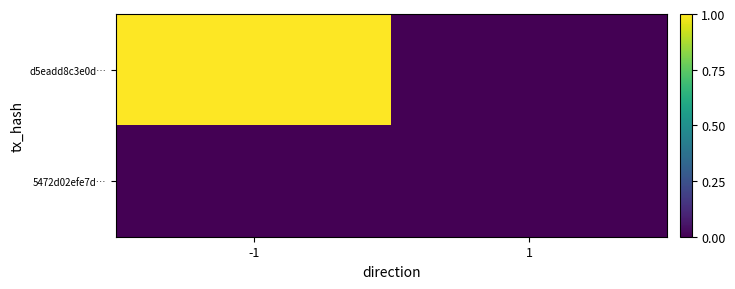

At which category does the chart reach its peak across all series?

-1